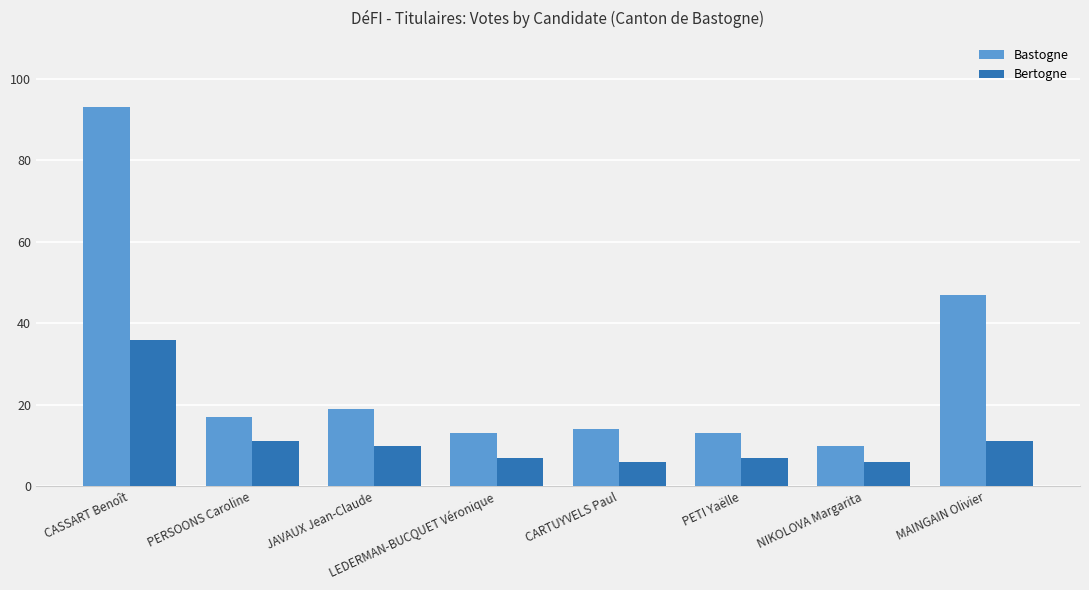

What is the difference between the maximum and minimum values in the Bertogne series?

30